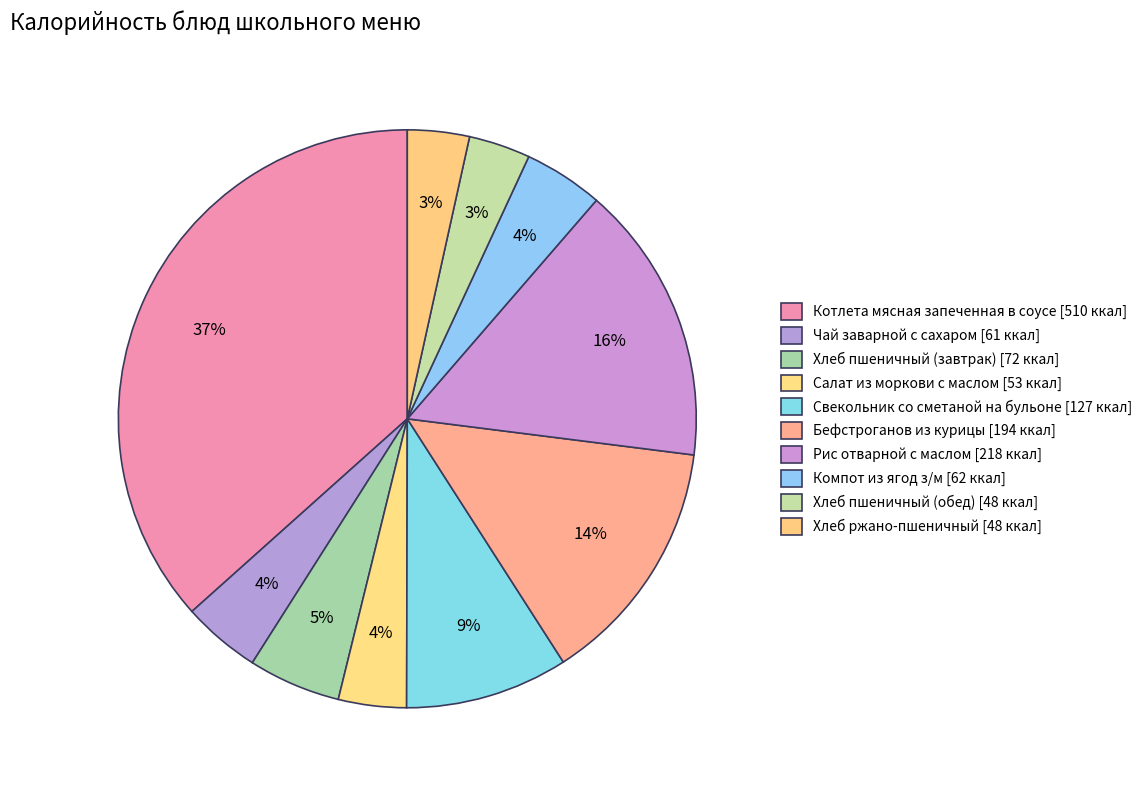

To the nearest percent, what portion does Бефстроганов из курицы represent?

14%